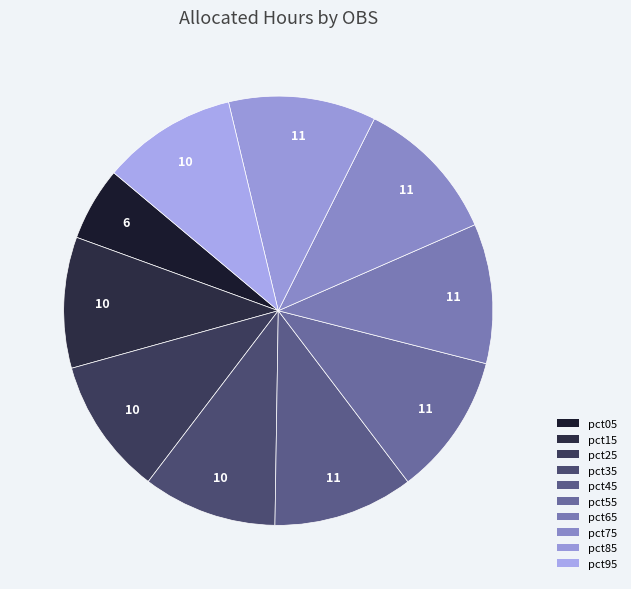

Which has a higher value, pct75 or pct85?

pct85